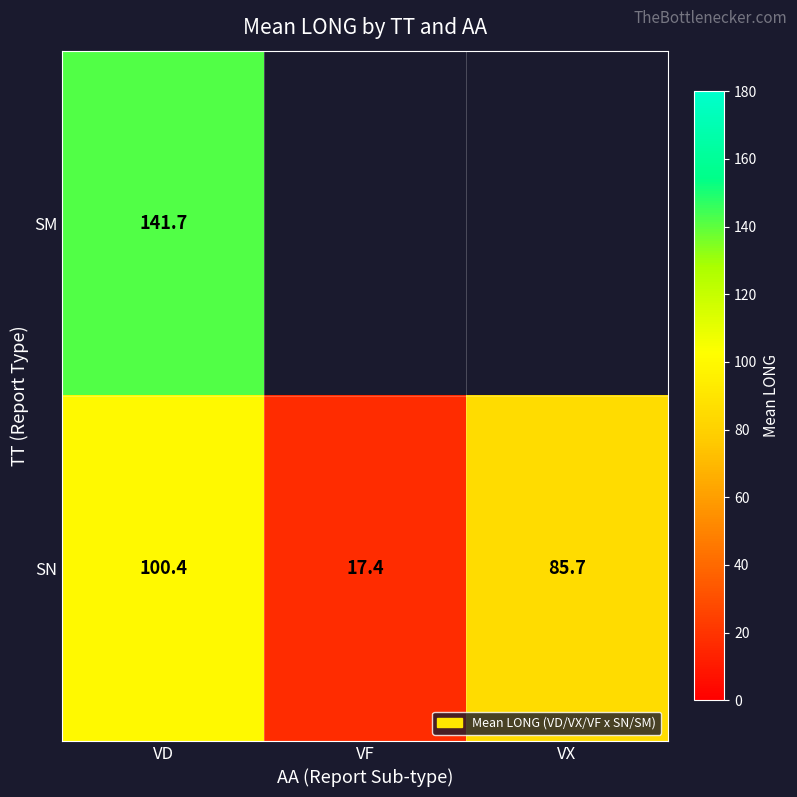

Is it true that SN equals 10.3 at VF?

False